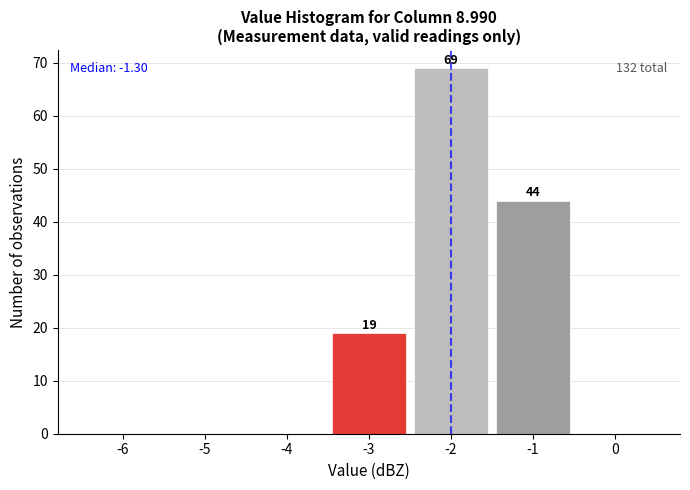

Reading right to left, transcribe all the data shown in this chart.

0=0	-1=44	-2=69	-3=19	-4=0	-5=0	-6=0